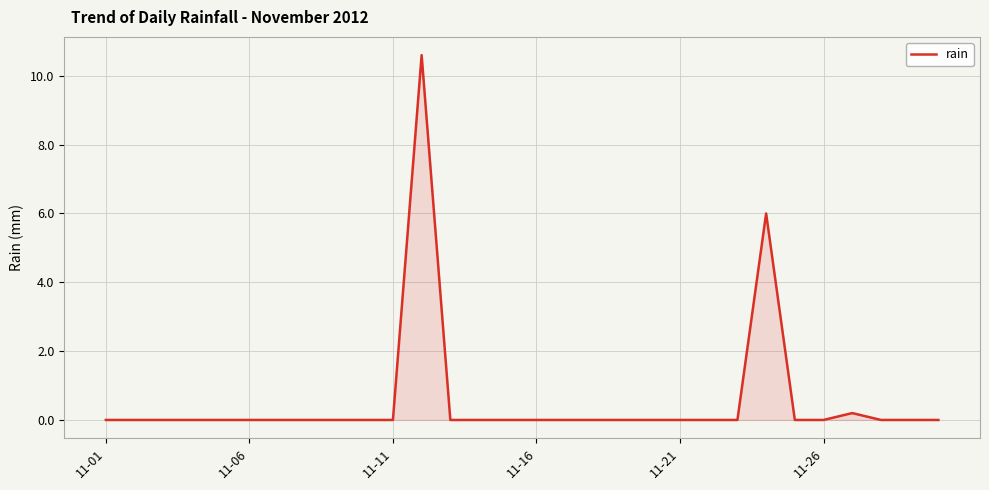

What is the maximum value shown in the chart?

10.6